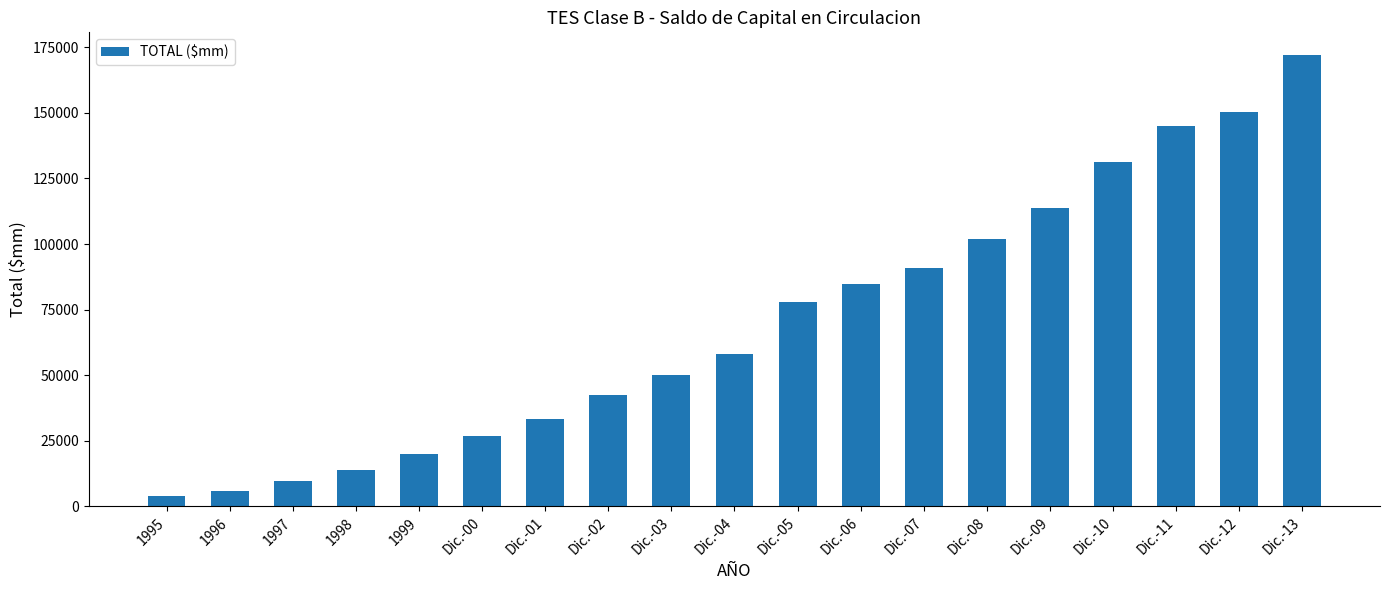

What is the value of the 14th bar from the left?

101914.7